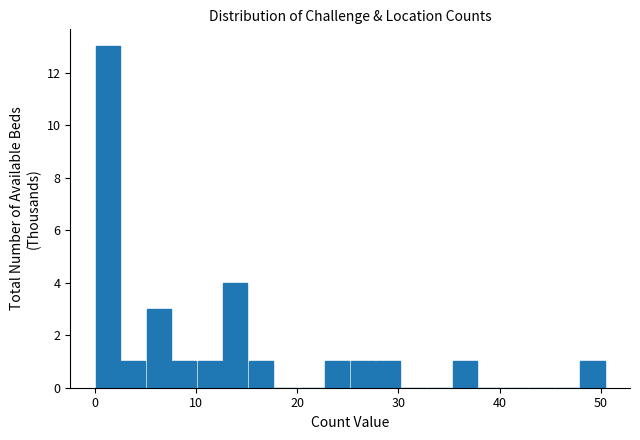

Around what value on the x-axis is the tallest bar? Give the approximate position of its centre, as read against the axis.

1